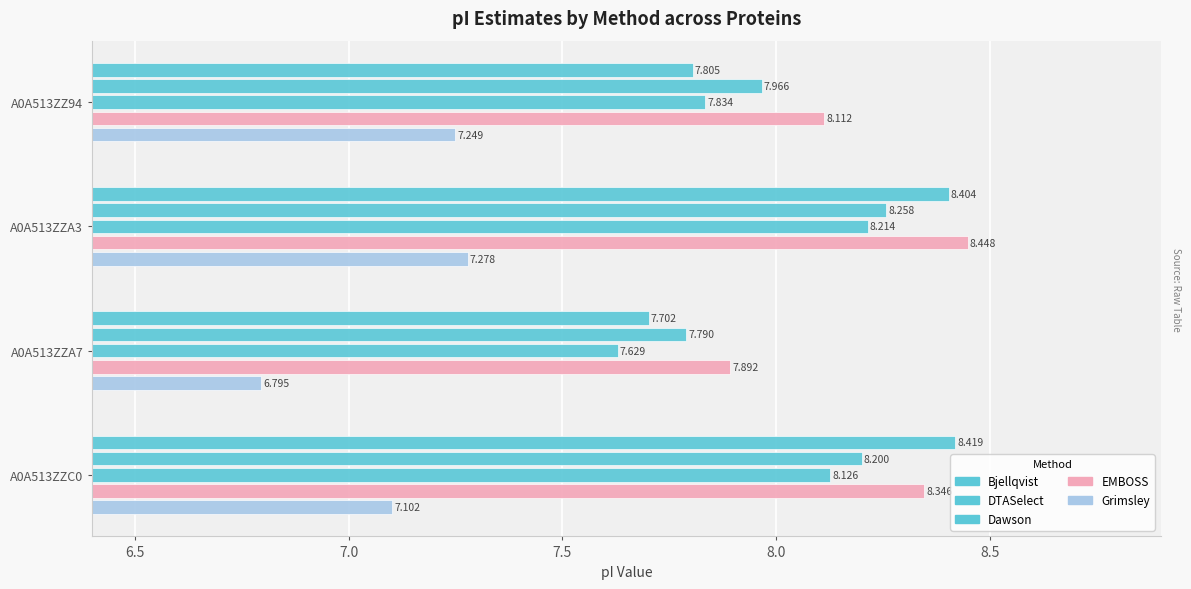

How many values in the EMBOSS series exceed 8?

3